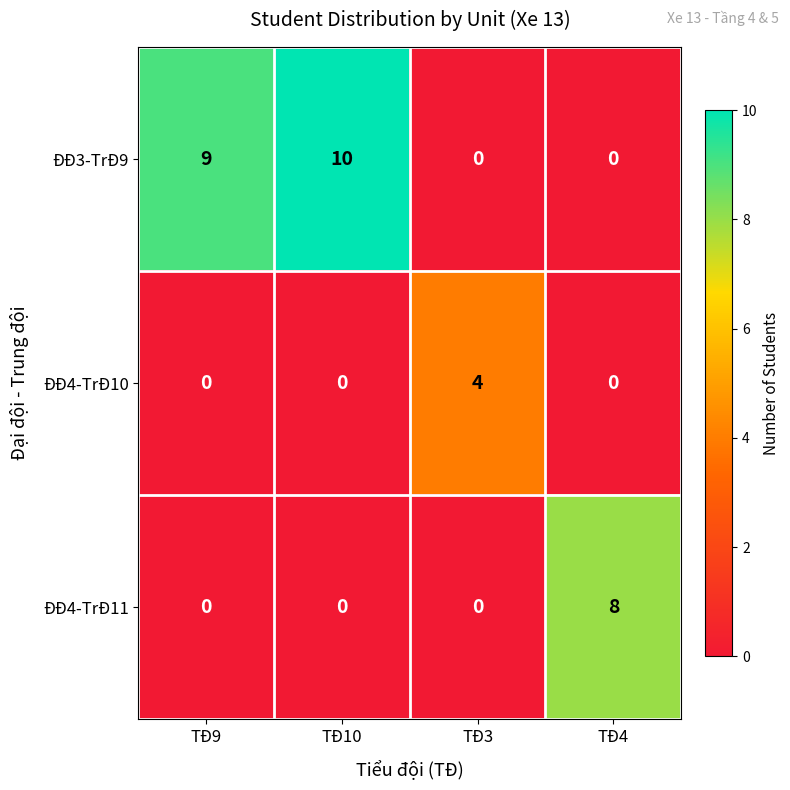

Which series has the largest total across all categories?

ĐĐ3-TrĐ9